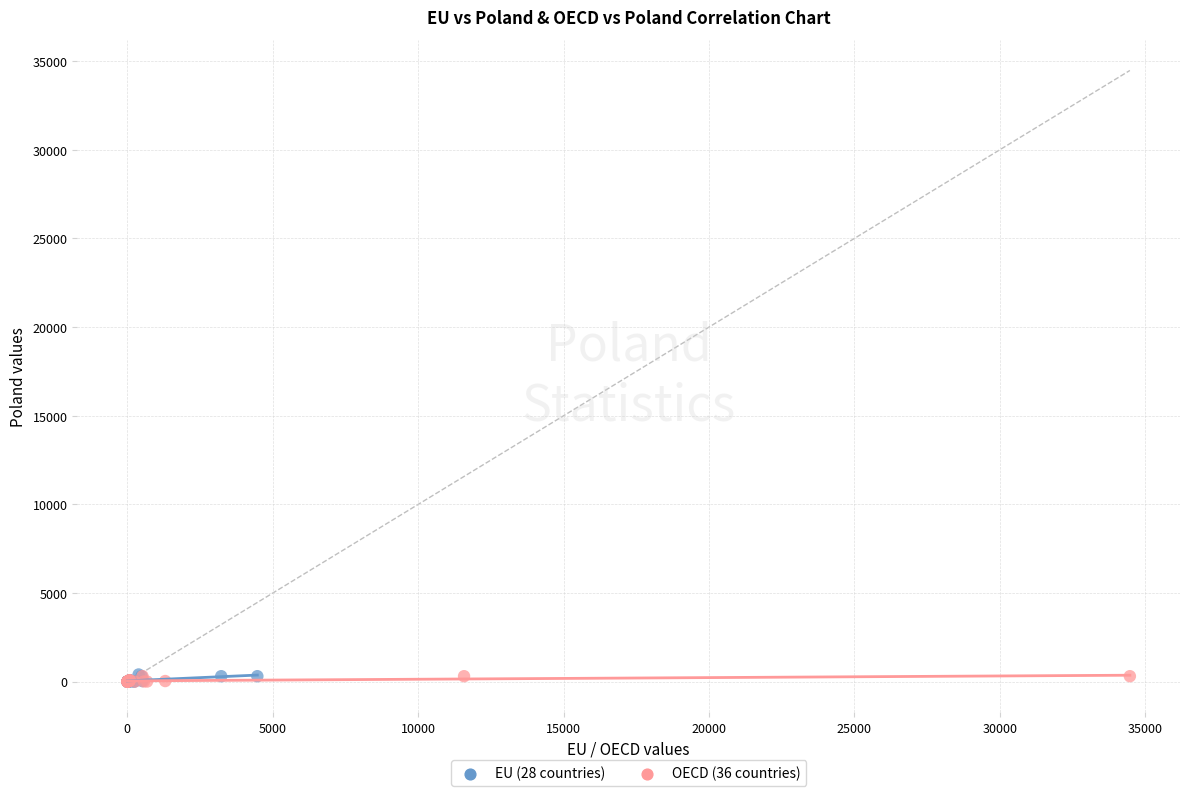

What are all the series names shown in the legend?

EU (28 countries), OECD (36 countries)